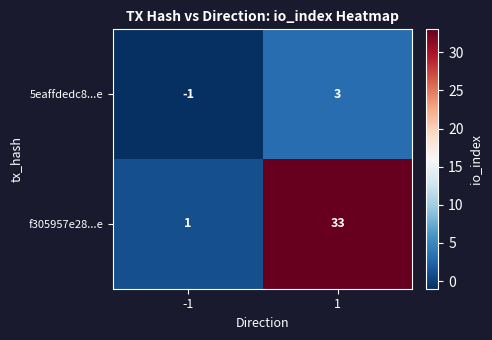

What is the difference between the f305957e28...e values at 1 and -1?

32